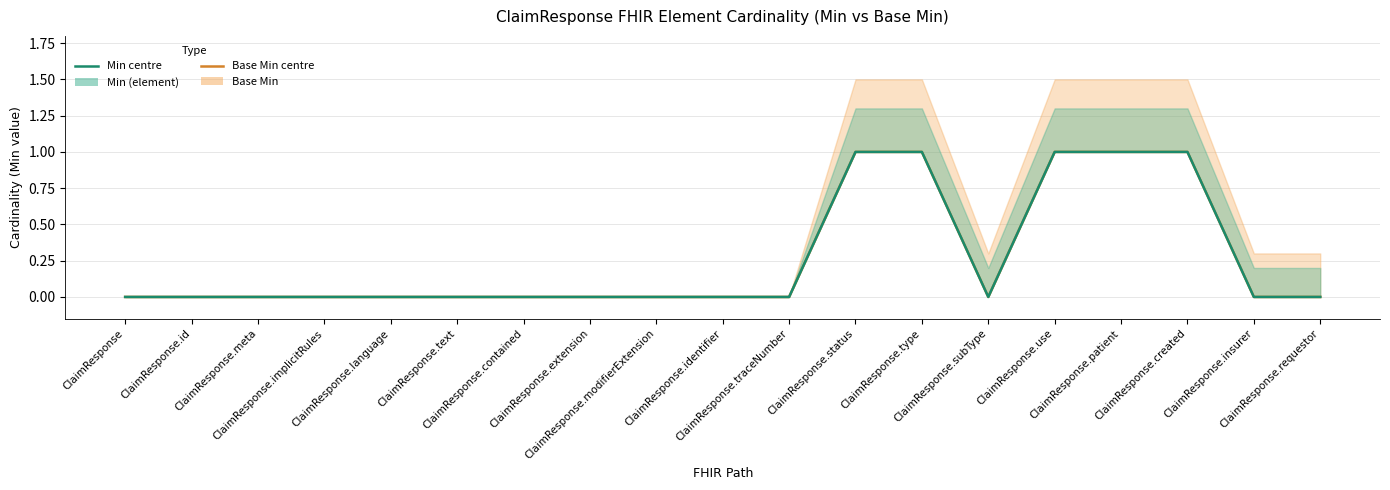

At which category does Base Min reach its first local valley?

ClaimResponse.subType